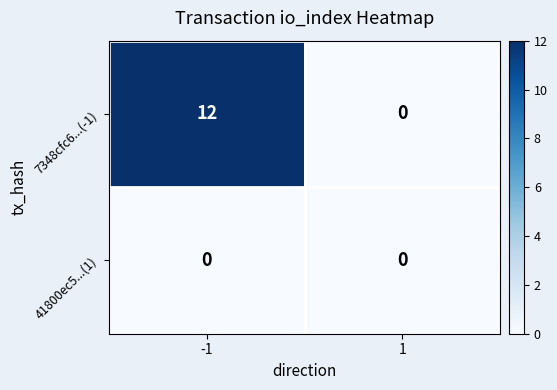

Reading right to left, transcribe all the data shown in this chart.

7348cfc6...(-1): 0	12
41800ec5...(1): 0	0